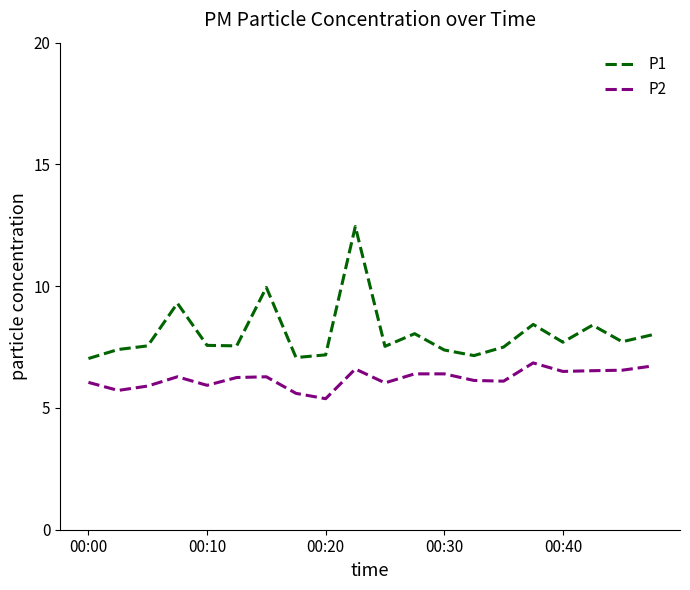

True or false: P2 and P1 cross at least once.

False